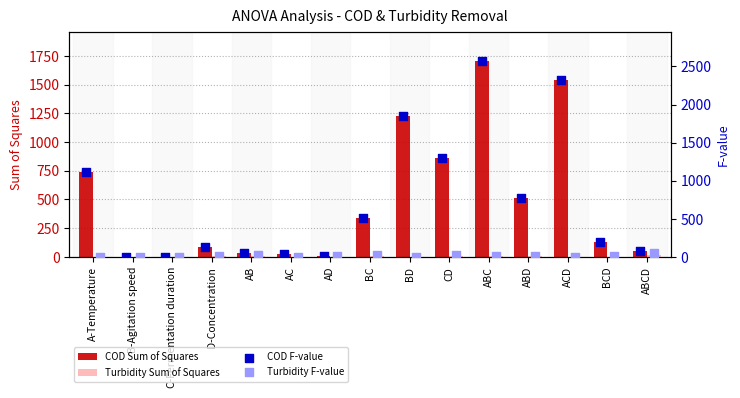

Which series has the largest total across all categories?

COD F-value